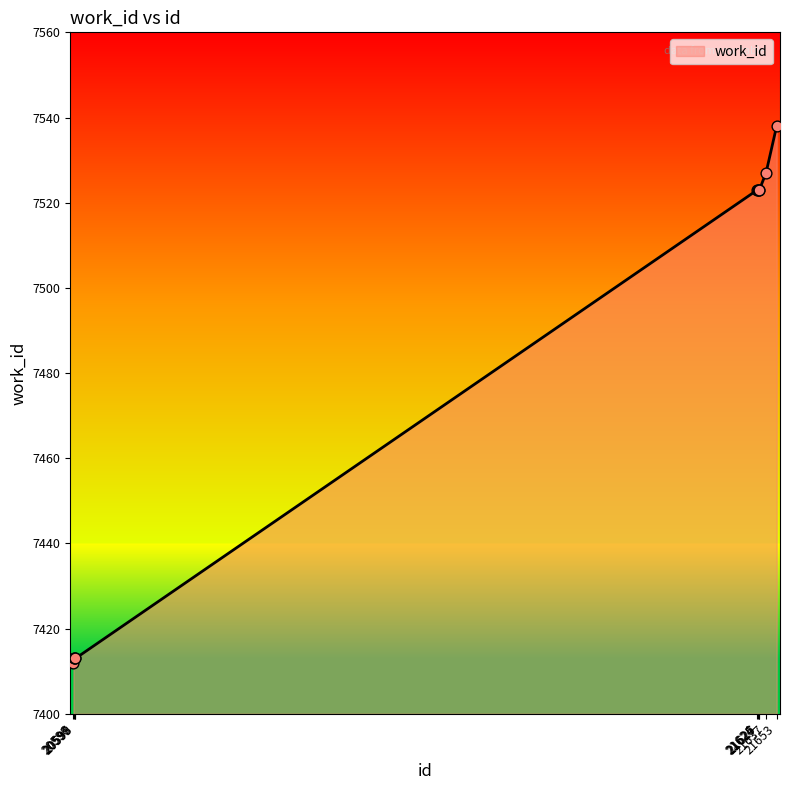

What is the minimum value shown in the chart?

7412